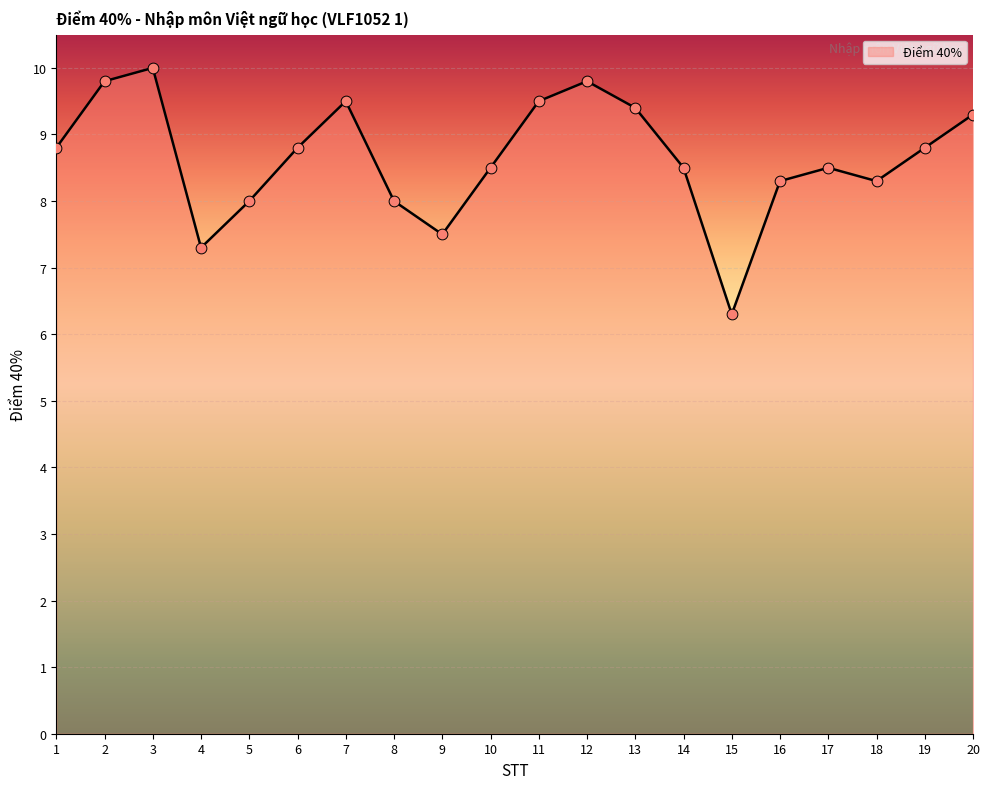

What is the ratio of the value at 1 to the value at 13?

0.9